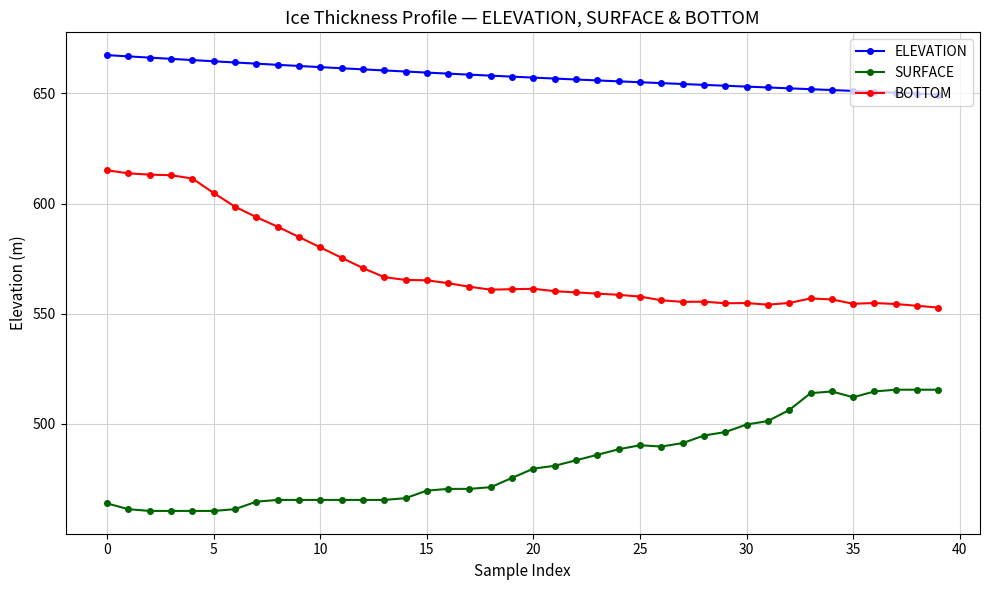

What are all the series names shown in the legend?

ELEVATION, SURFACE, BOTTOM